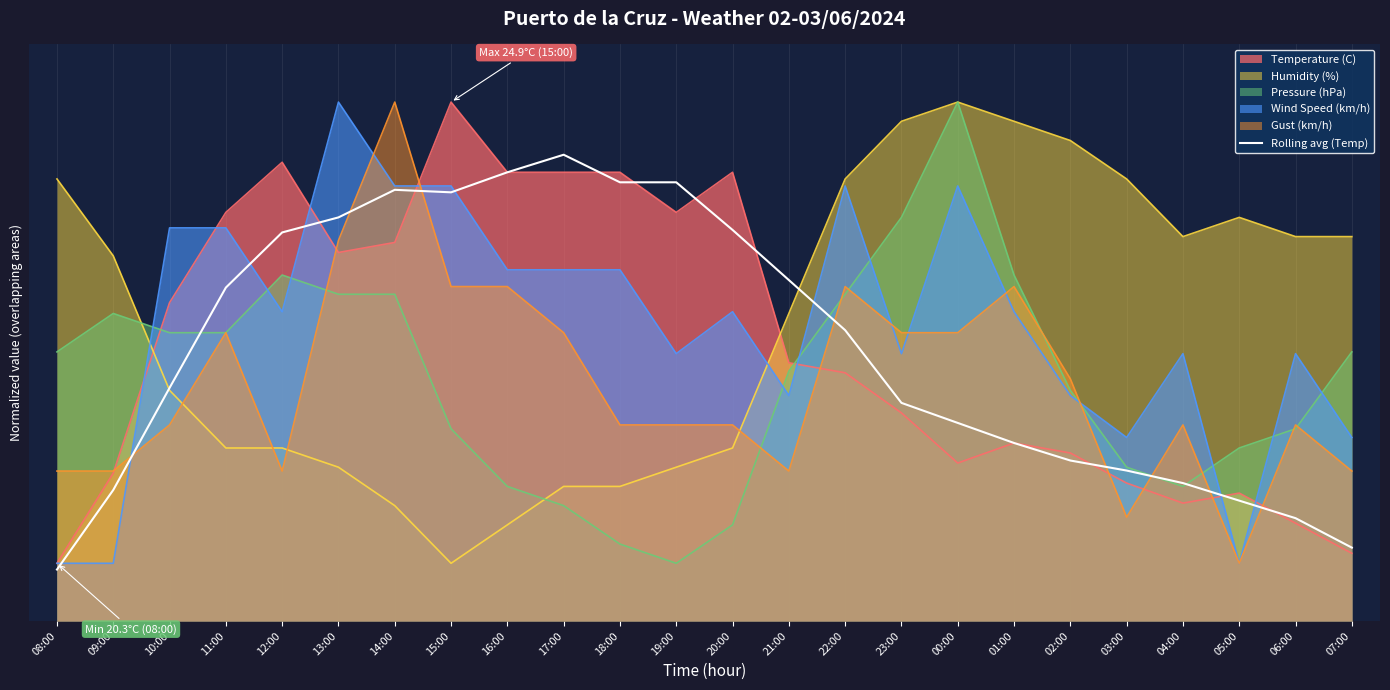

Count the number of categories in the chart.

24